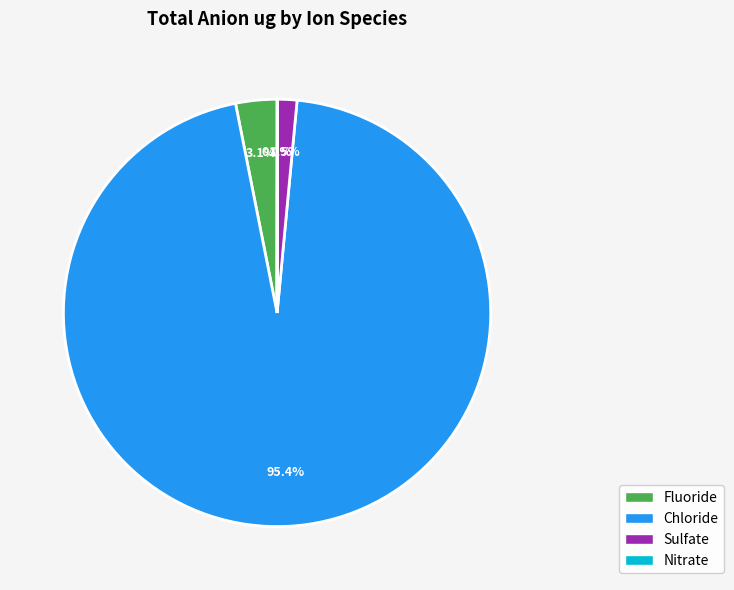

What is the largest slice in the pie chart?

Chloride